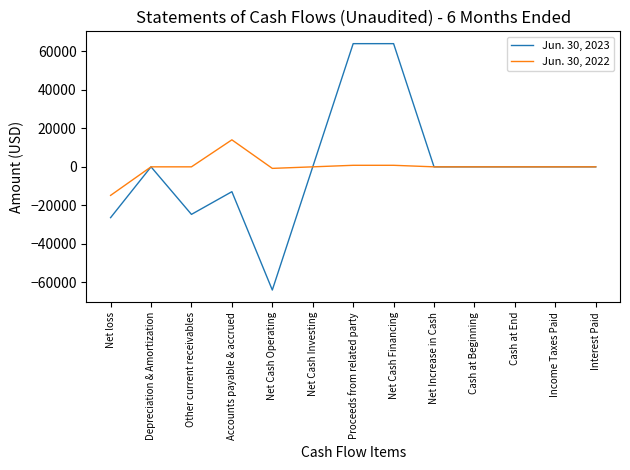

Reading left to right, transcribe all the data shown in this chart.

Jun. 30, 2023: -26393	0	-24699	-12908	-64000	0	64000	64000	0	0	0	0	0
Jun. 30, 2022: -14830	0	0	14029	-801	0	801	801	0	0	0	0	0